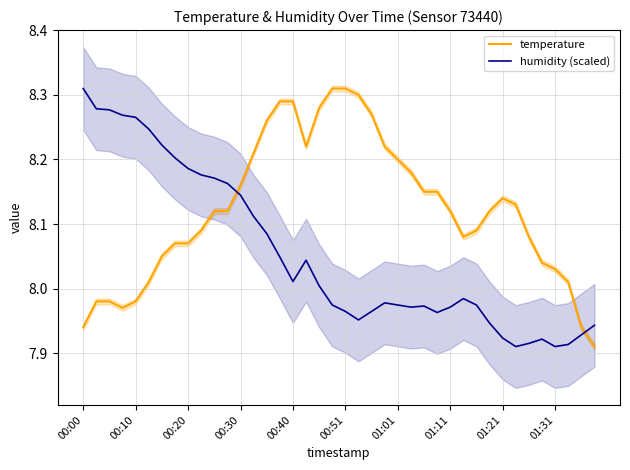

Which series ends up on top after the final intersection of humidity (scaled) and temperature?

humidity (scaled)